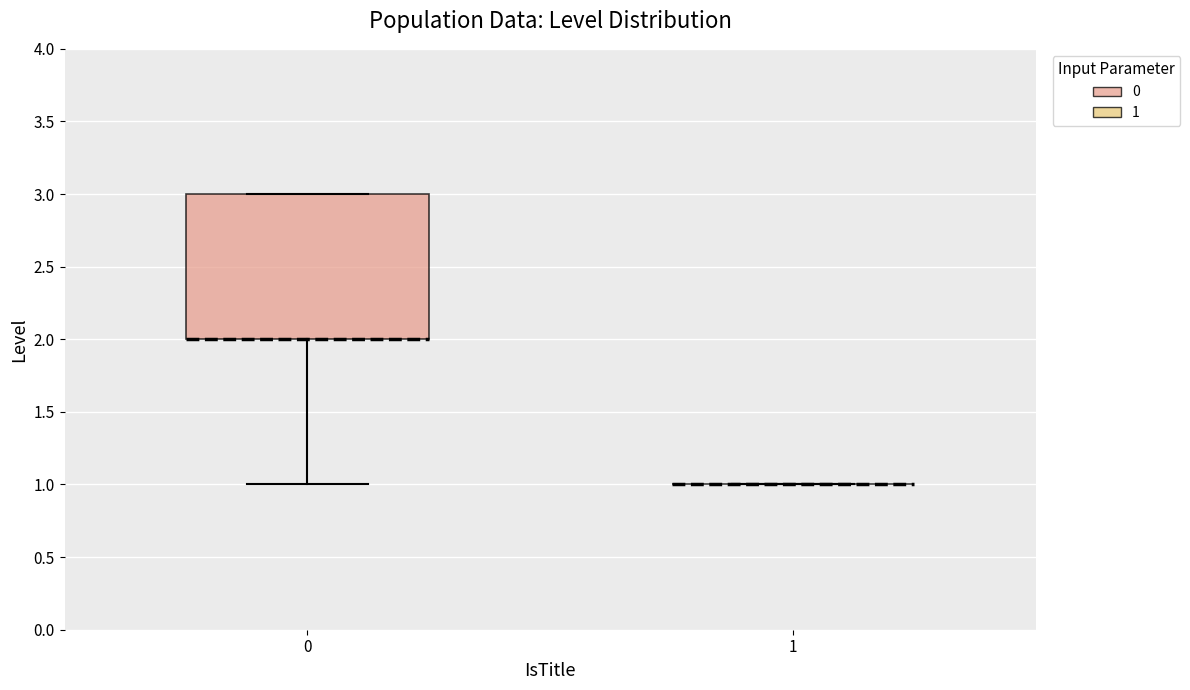

Where is the upper edge of the box at x = 0 on the y-axis? The values are not printed on the chart, so give them approximately, as read against the axis.

3